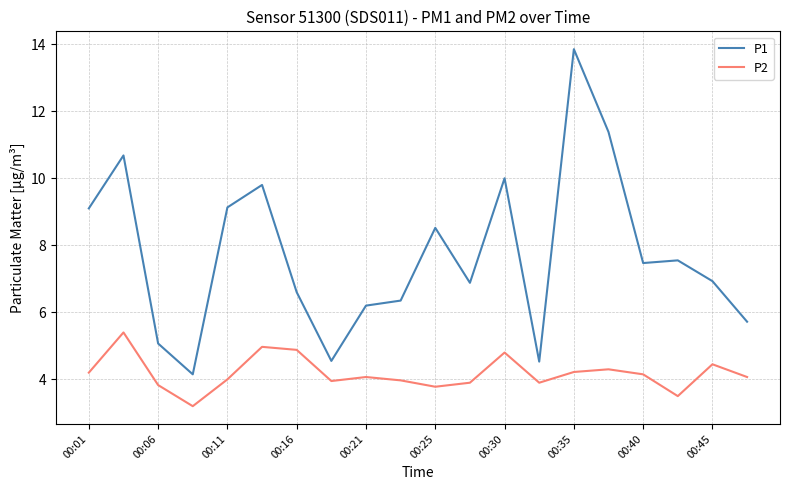

Which series has the largest total across all categories?

P1